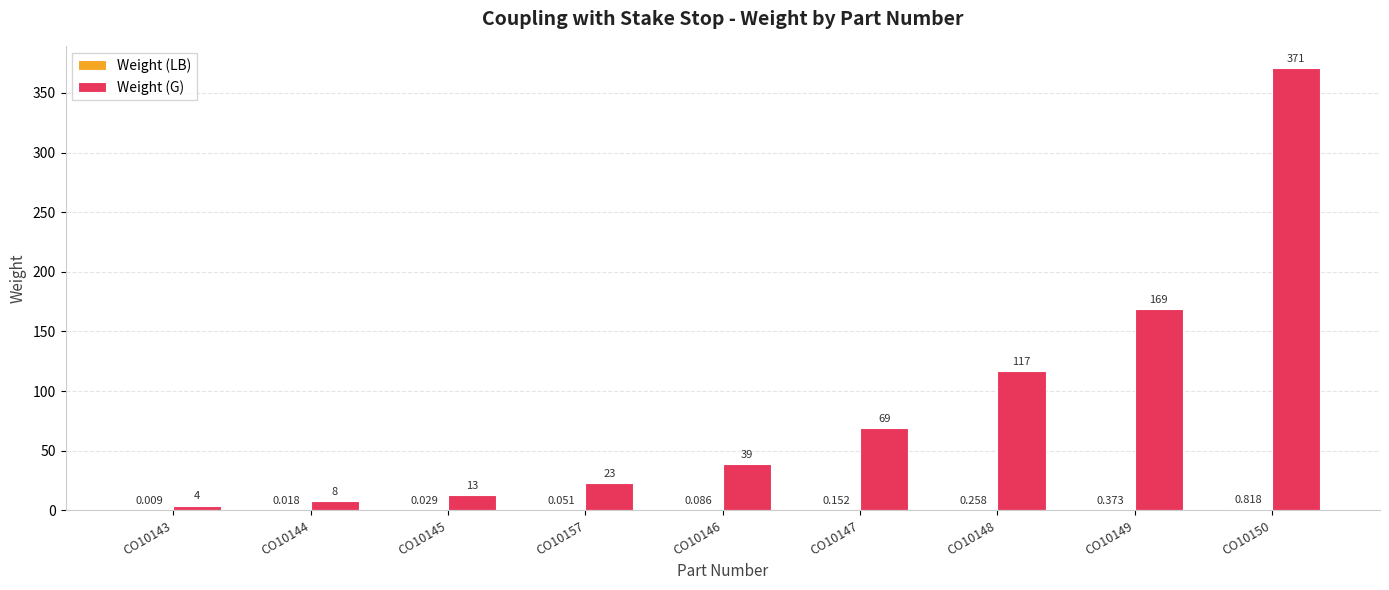

Which series has the largest total across all categories?

Weight (G)